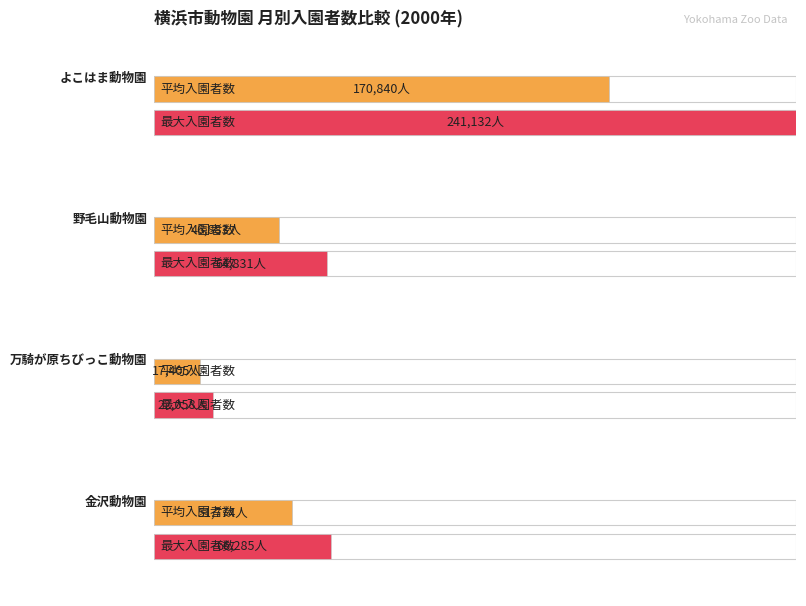

What is the label of the 2nd bar from the left?

野毛山動物園